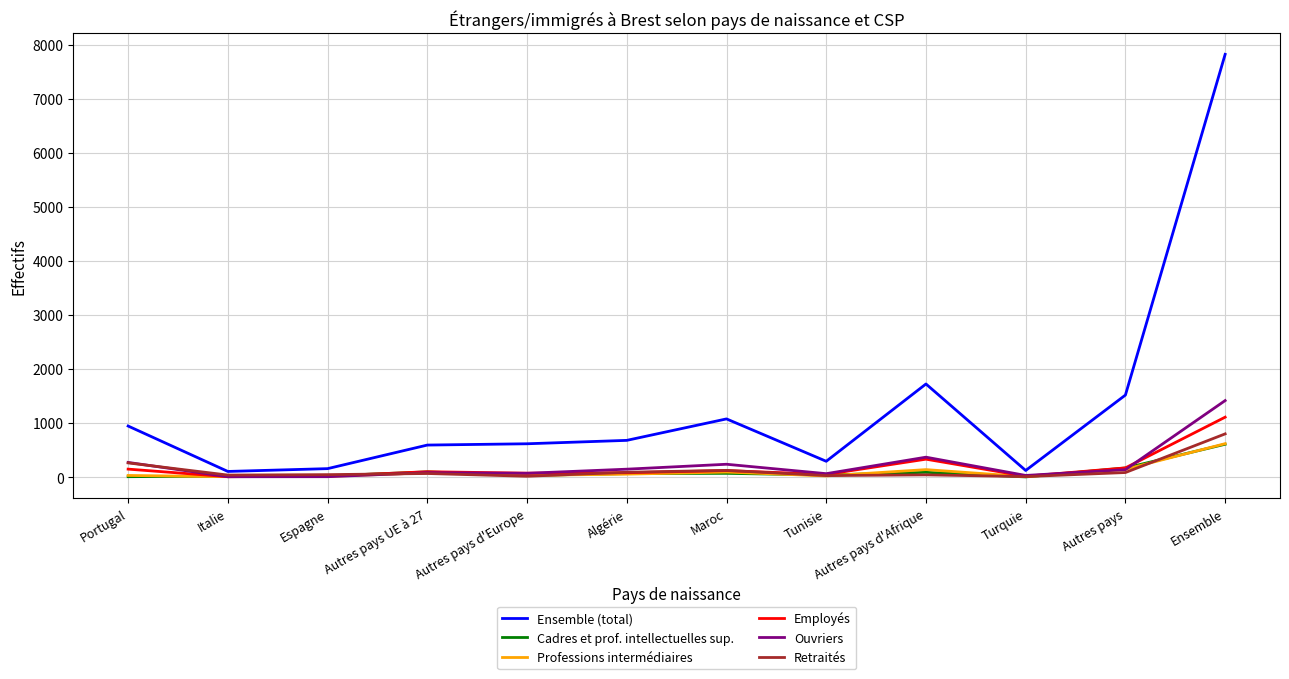

True or false: Cadres et prof. intellectuelles sup. and Retraités intersect in this chart.

True